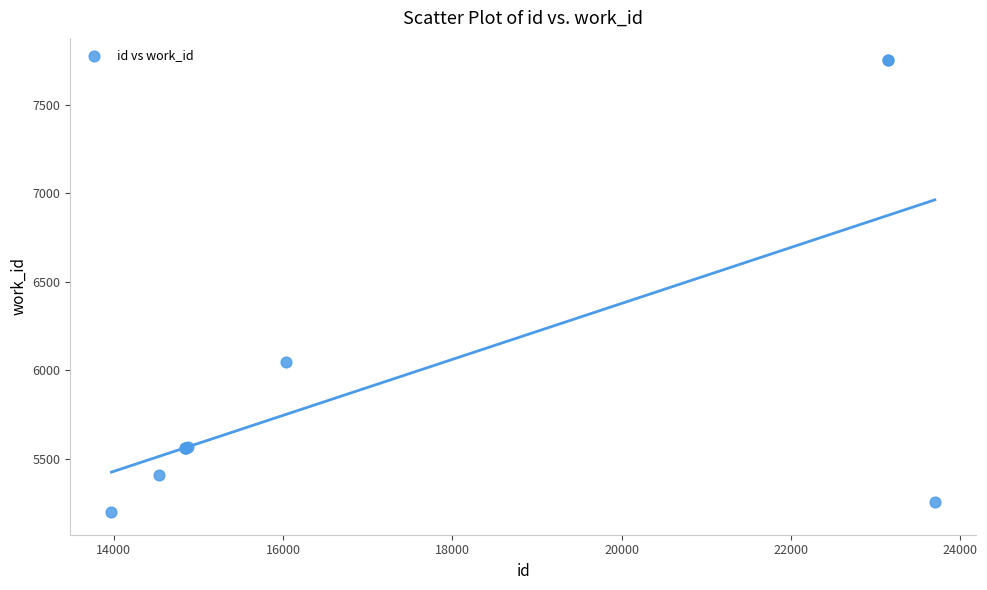

What Y value in the scatter plot is closest to 6474?

6049